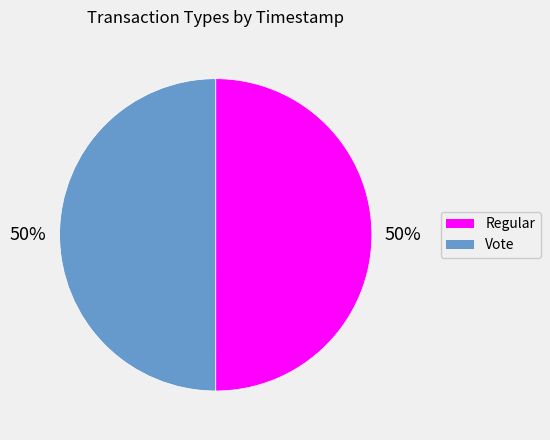

The Vote slice represents 44% of the pie. True or false?

False